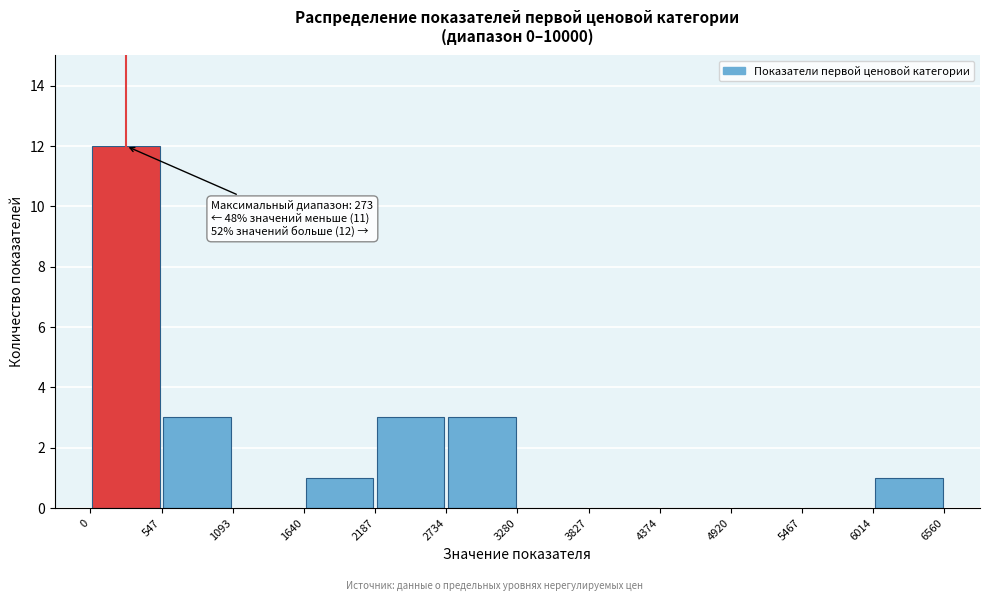

Over which range of the x-axis is the bar tallest?

0 to 547